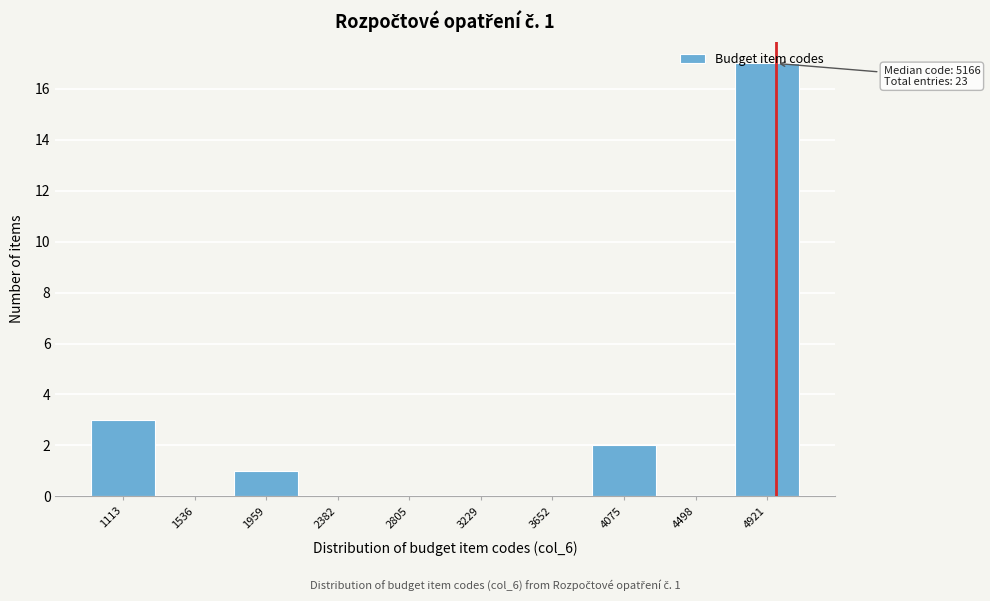

Which has a higher value, 4075 or 1959?

4075